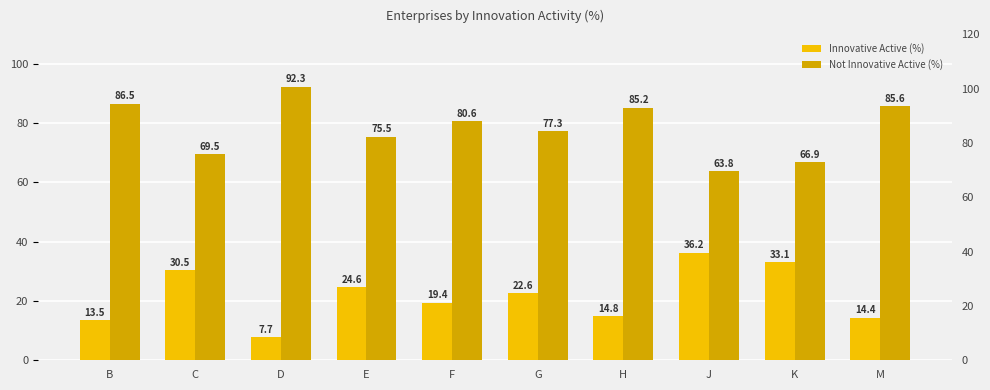

What is the maximum value for Not Innovative Active (%)?

92.3